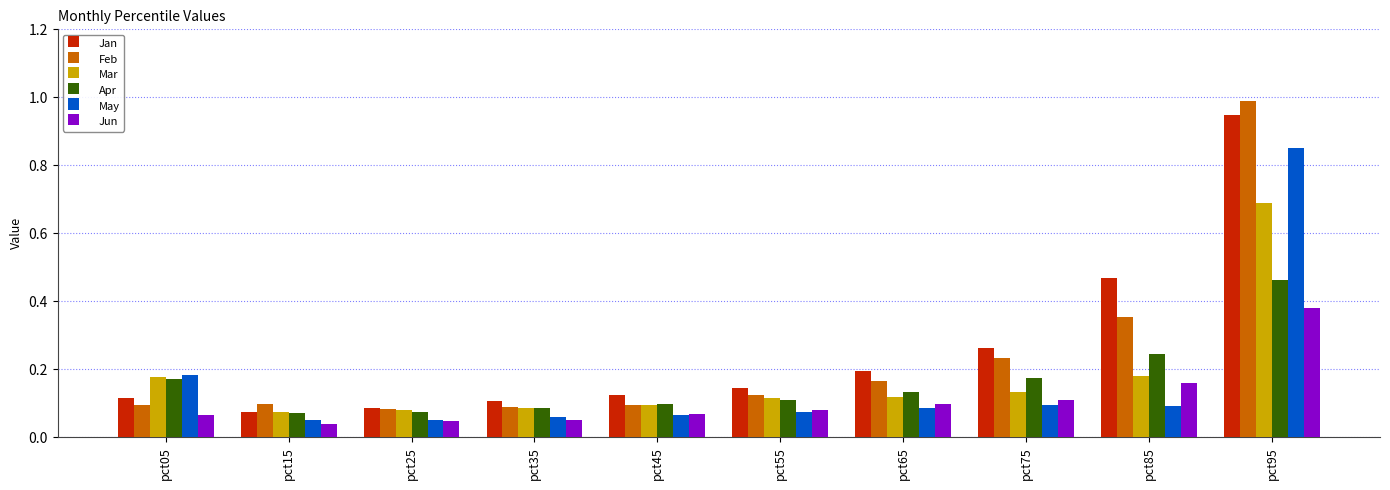

Is the value of May at pct85 greater than the value of Jun at pct55?

Yes